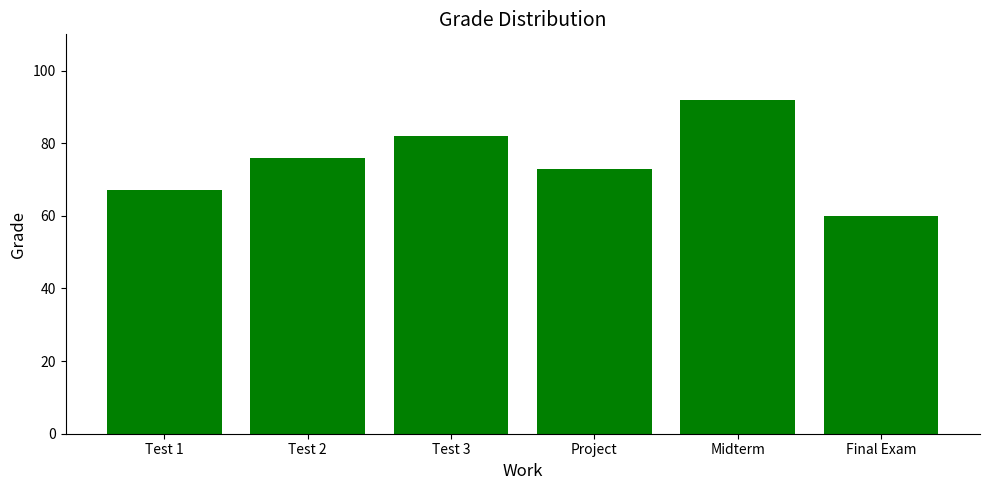

How many values are between 67 and 82?

4